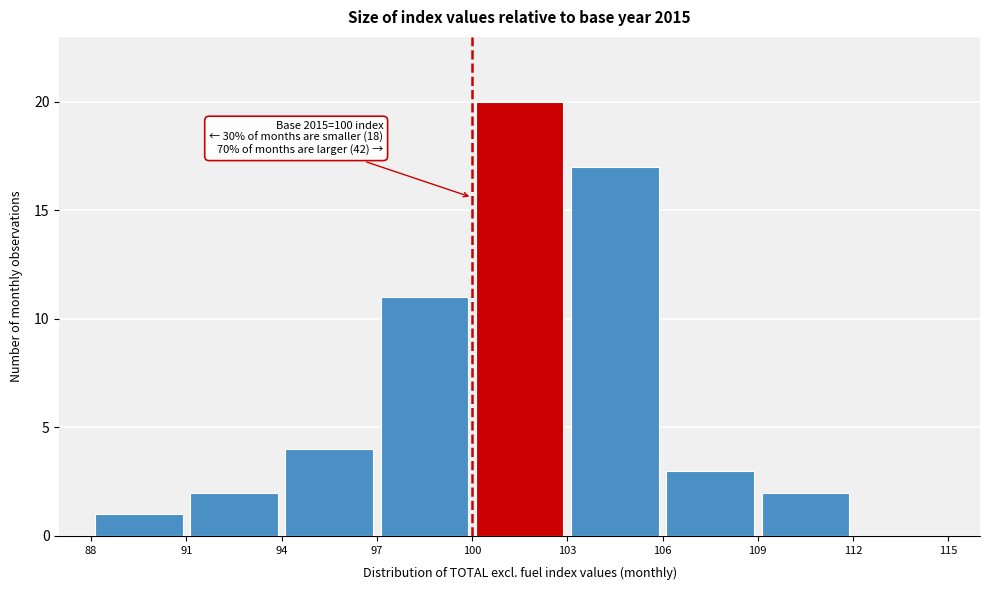

Over which range of the x-axis is the bar tallest?

100 to 103